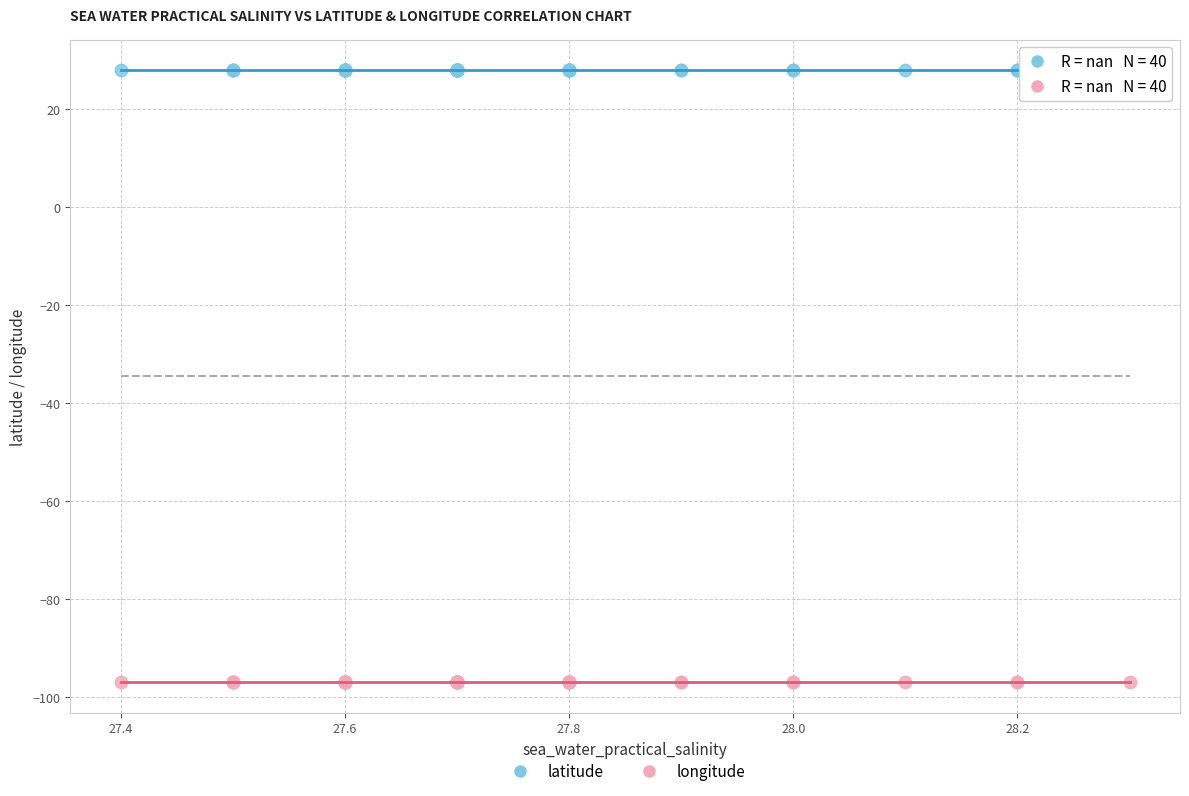

Which series contains the highest Y value?

latitude